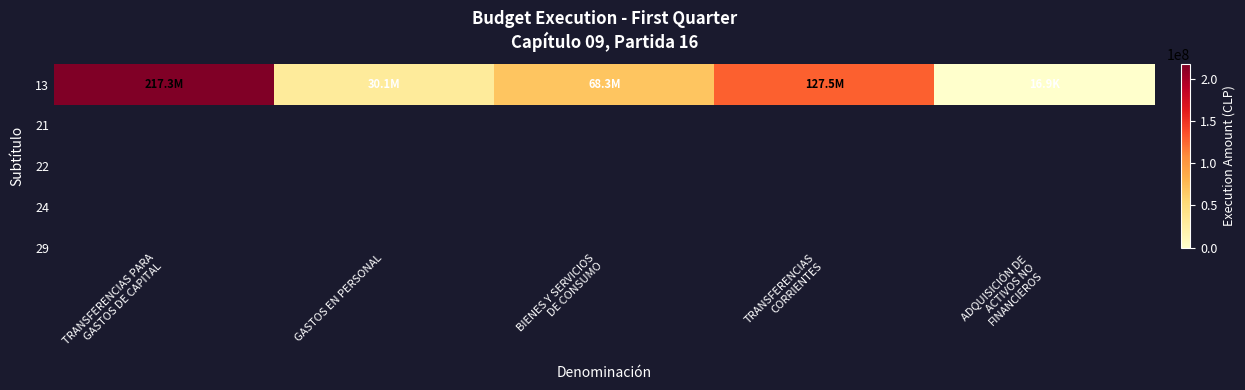

How many data points are less than 68259497?

2